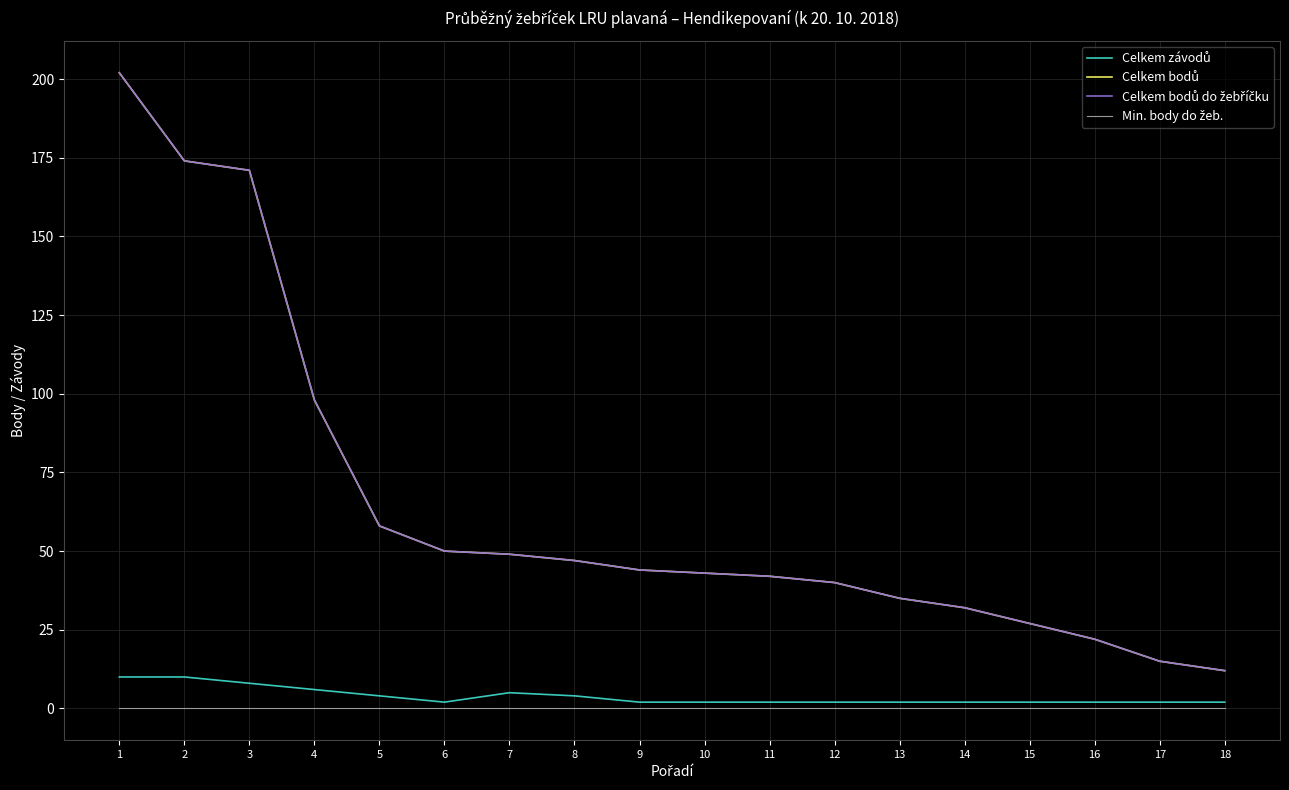

Is this an area chart (filled region under the line)?

No